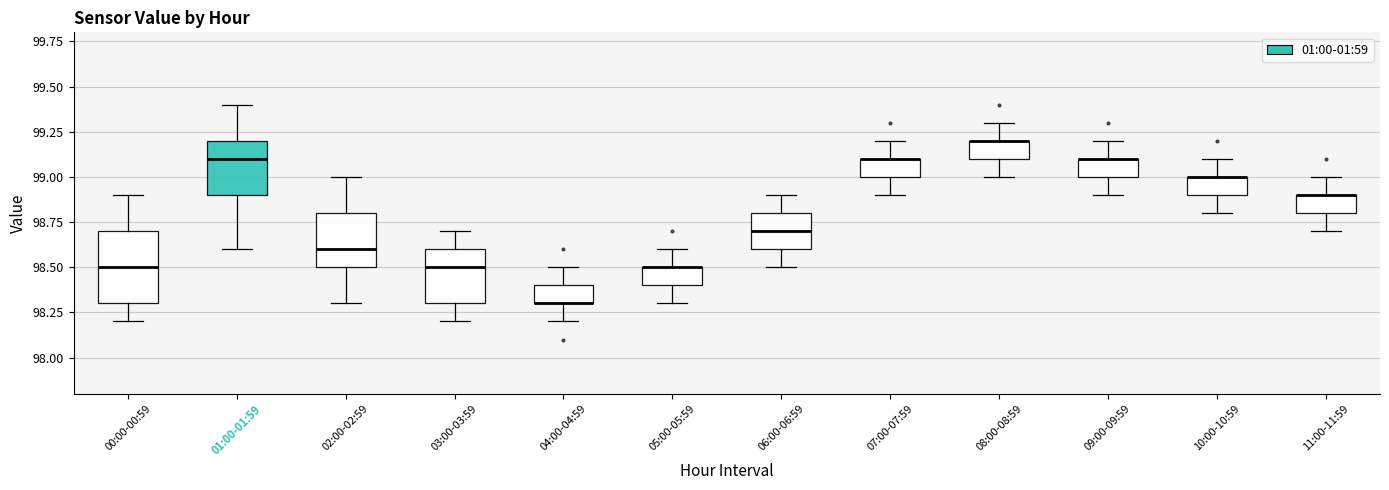

Reading left to right, read every box against the y-axis: the position of its median line, the range the box covers, and the ends of its whiskers. The values are not printed on the chart, so give them approximately, as read against the axis.

00:00-00:59: median 98.5, box 98.3 to 98.7, whiskers 98.2 to 98.9
01:00-01:59: median 99.1, box 98.9 to 99.2, whiskers 98.6 to 99.4
02:00-02:59: median 98.6, box 98.5 to 98.8, whiskers 98.3 to 99.0
03:00-03:59: median 98.5, box 98.3 to 98.6, whiskers 98.2 to 98.7
04:00-04:59: median 98.3 (drawn on the box's lower edge), box 98.3 to 98.4, whiskers 98.2 to 98.5
05:00-05:59: median 98.5 (drawn on the box's upper edge), box 98.4 to 98.5, whiskers 98.3 to 98.6
06:00-06:59: median 98.7, box 98.6 to 98.8, whiskers 98.5 to 98.9
07:00-07:59: median 99.1 (drawn on the box's upper edge), box 99.0 to 99.1, whiskers 98.9 to 99.2
08:00-08:59: median 99.2 (drawn on the box's upper edge), box 99.1 to 99.2, whiskers 99.0 to 99.3
09:00-09:59: median 99.1 (drawn on the box's upper edge), box 99.0 to 99.1, whiskers 98.9 to 99.2
10:00-10:59: median 99.0 (drawn on the box's upper edge), box 98.9 to 99.0, whiskers 98.8 to 99.1
11:00-11:59: median 98.9 (drawn on the box's upper edge), box 98.8 to 98.9, whiskers 98.7 to 99.0